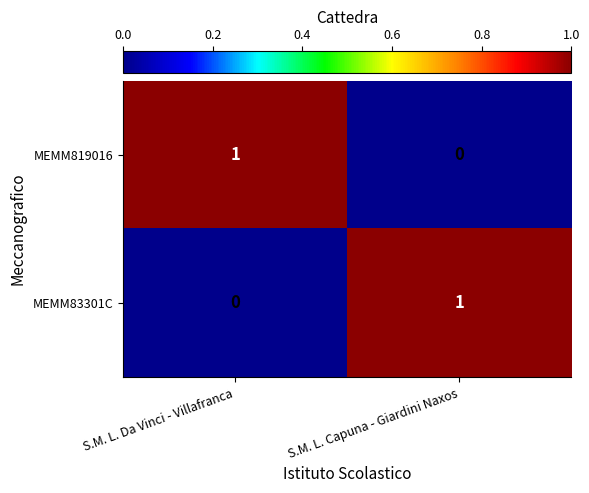

How many data points does each series have?

2